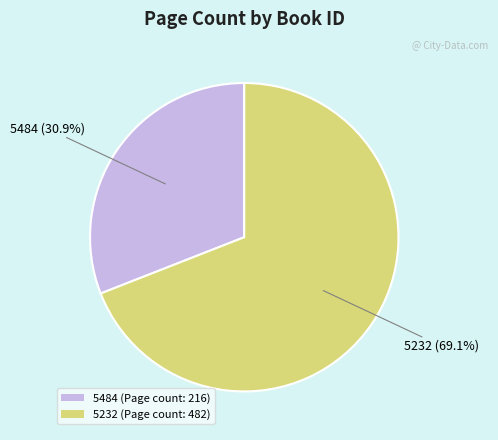

What is the ratio of the value at 5232 to the value at 5484?

2.2